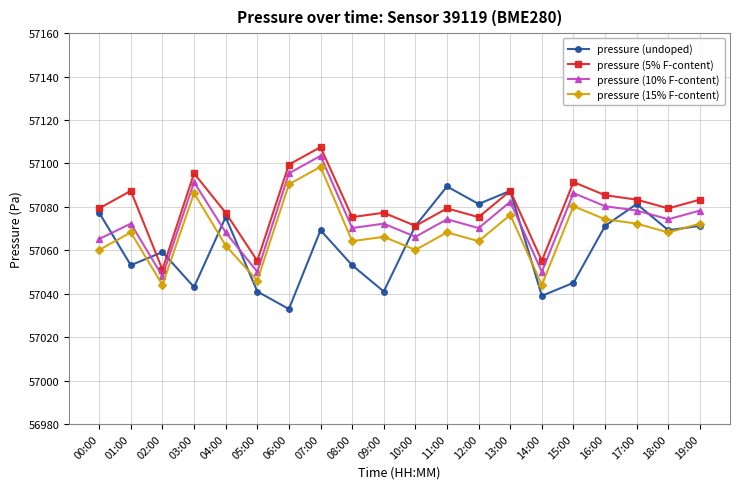

True or false: pressure (15% F-content) and pressure (5% F-content) cross at least once.

False